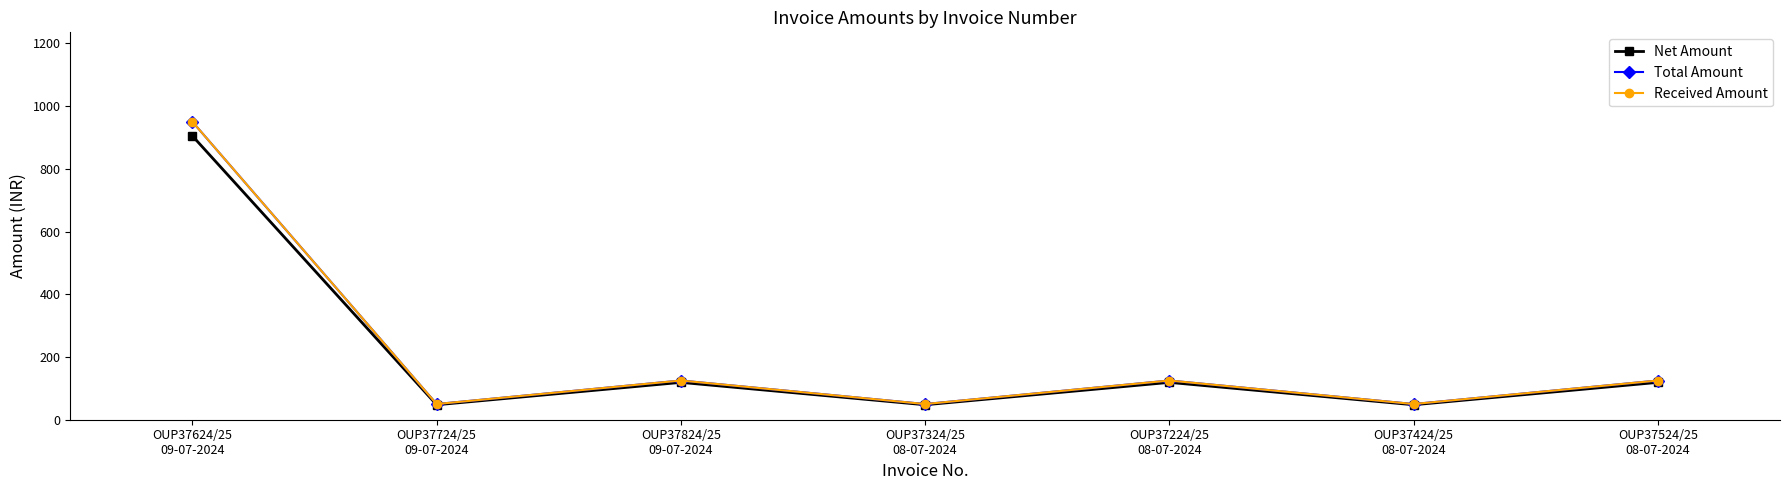

At how many categories does at least one series exceed 580?

1